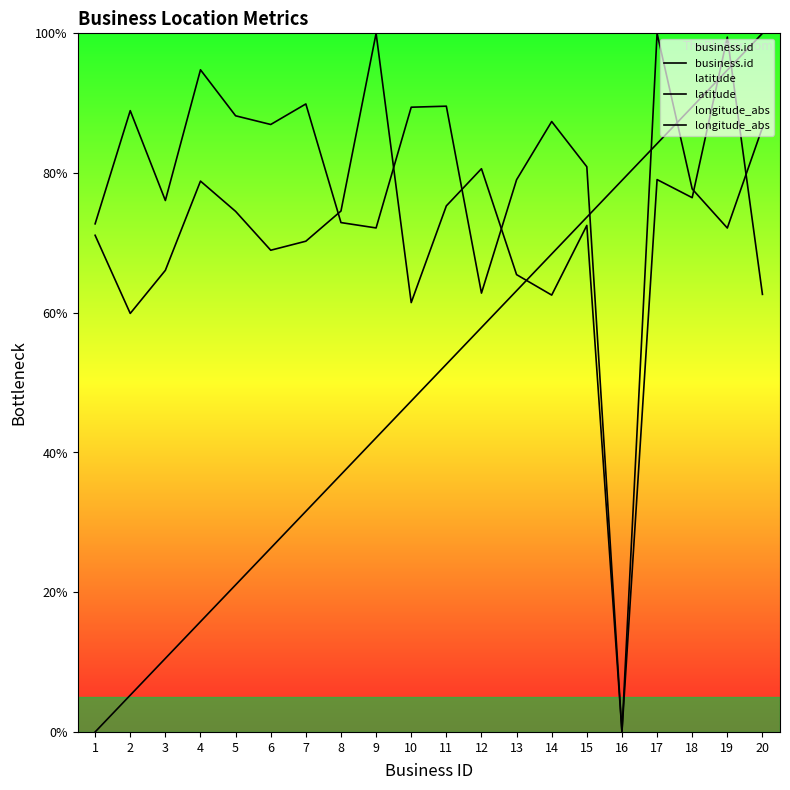

True or false: business.id has more than 1 points higher than both neighbors.

False